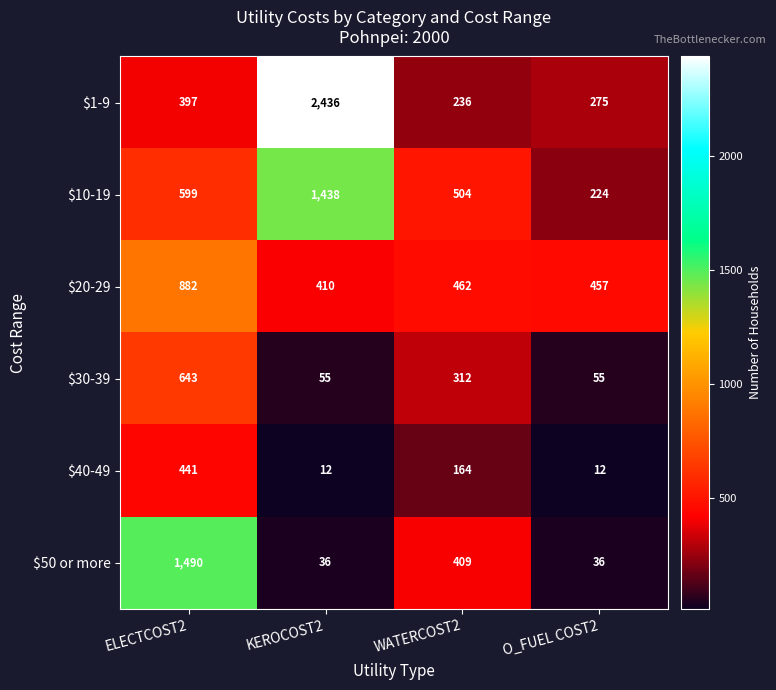

Count the number of data series in this chart.

6